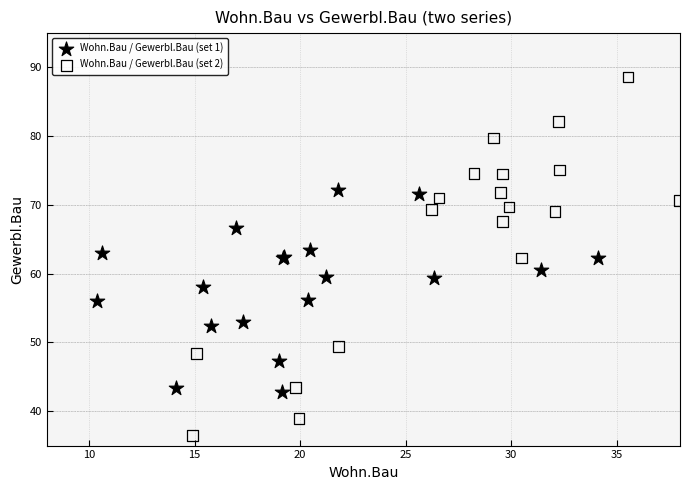

Which series contains the highest Y value?

Wohn.Bau / Gewerbl.Bau (set 2)